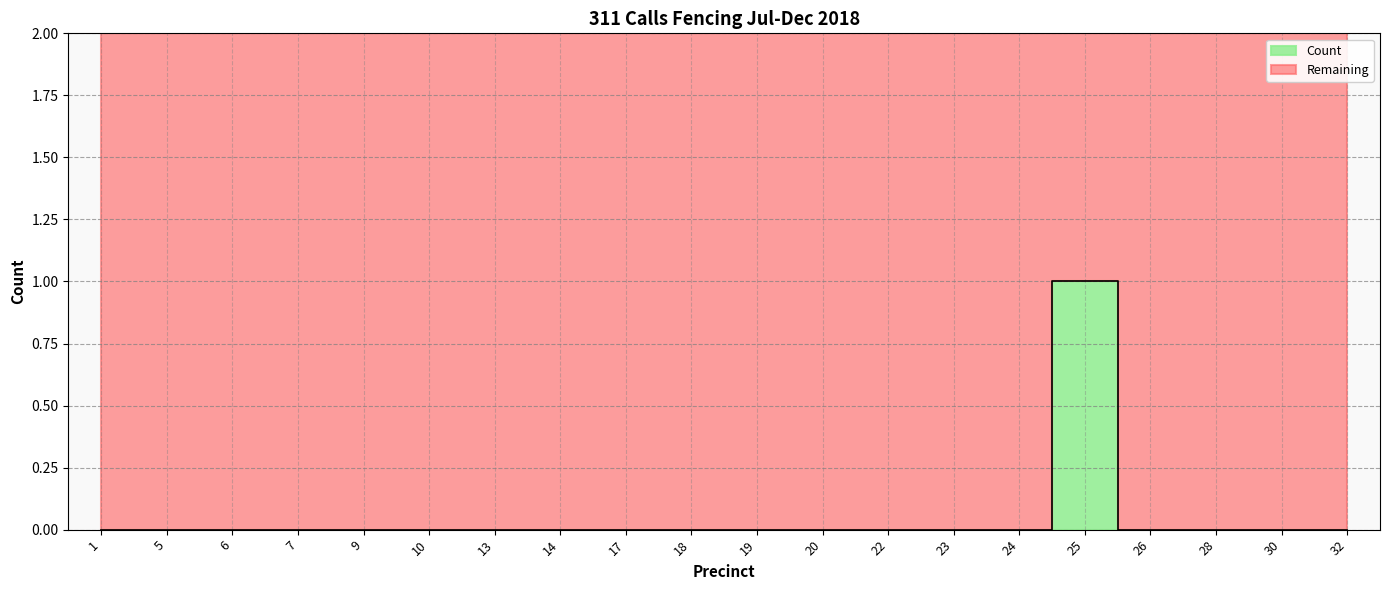

Is this an area chart (filled region under the line)?

No